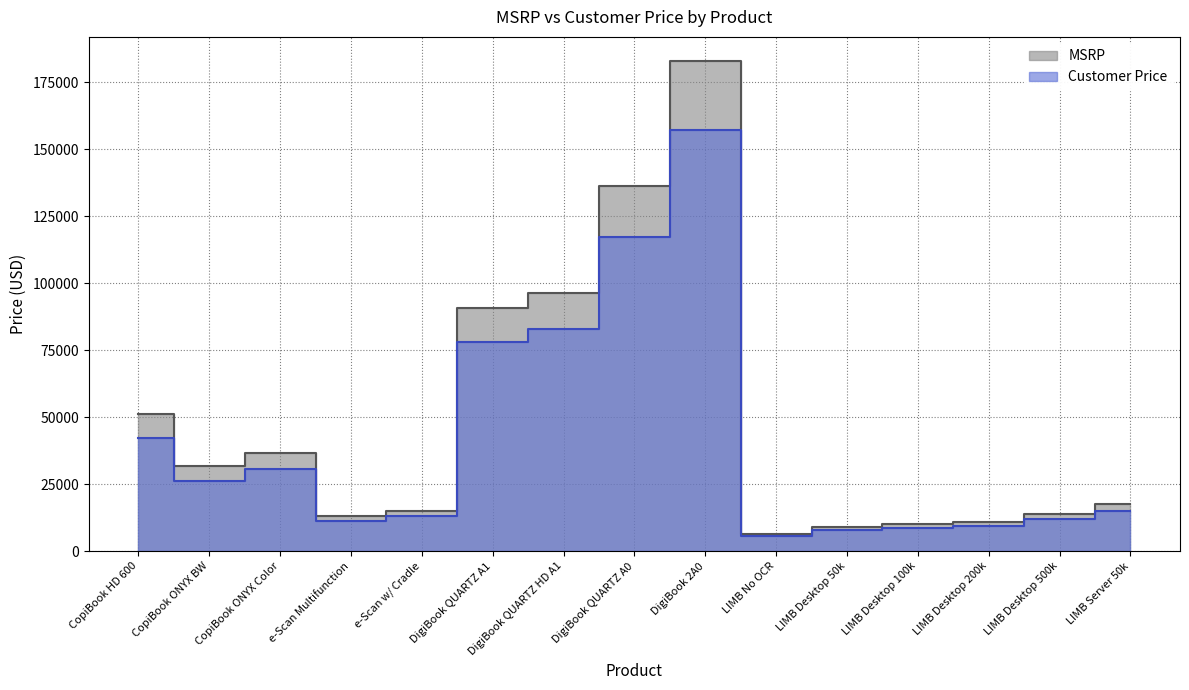

Reading right to left, list all the values displayed in this chart.

MSRP: 17430.0	13920.0	10890.0	10050.0	9080.0	6530.0	182750.0	136365.0	96490.0	90850.0	15030.0	13090.0	36780.0	31720.0	51050.0
Customer Price: 14989.8	11971.2	9365.4	8643.0	7808.8	5615.8	157165.0	117273.9	82981.4	78131.0	12925.8	11257.4	30527.4	26327.6	42371.5